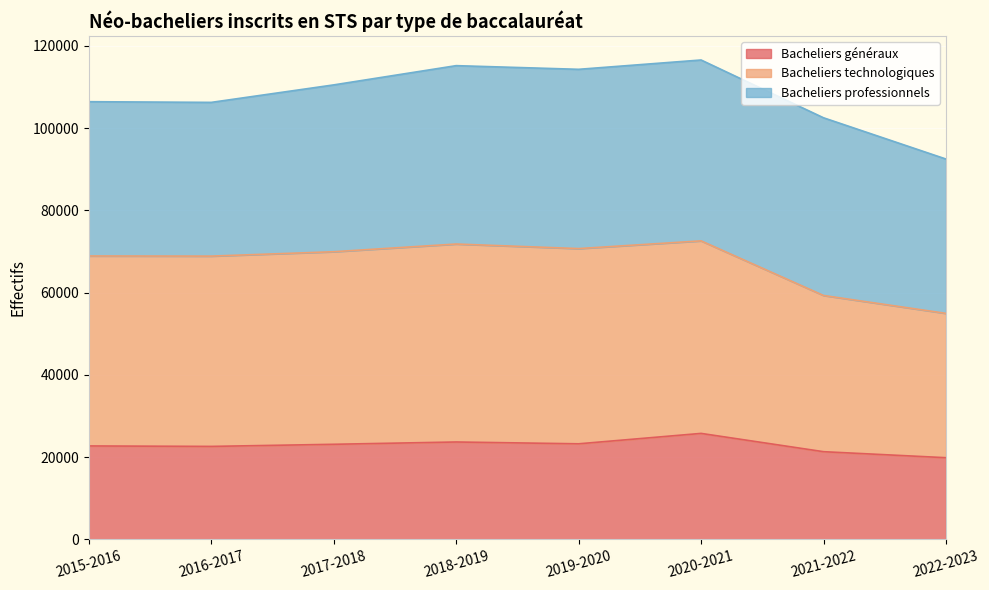

Where is the first local minimum for Bacheliers généraux?

2016-2017